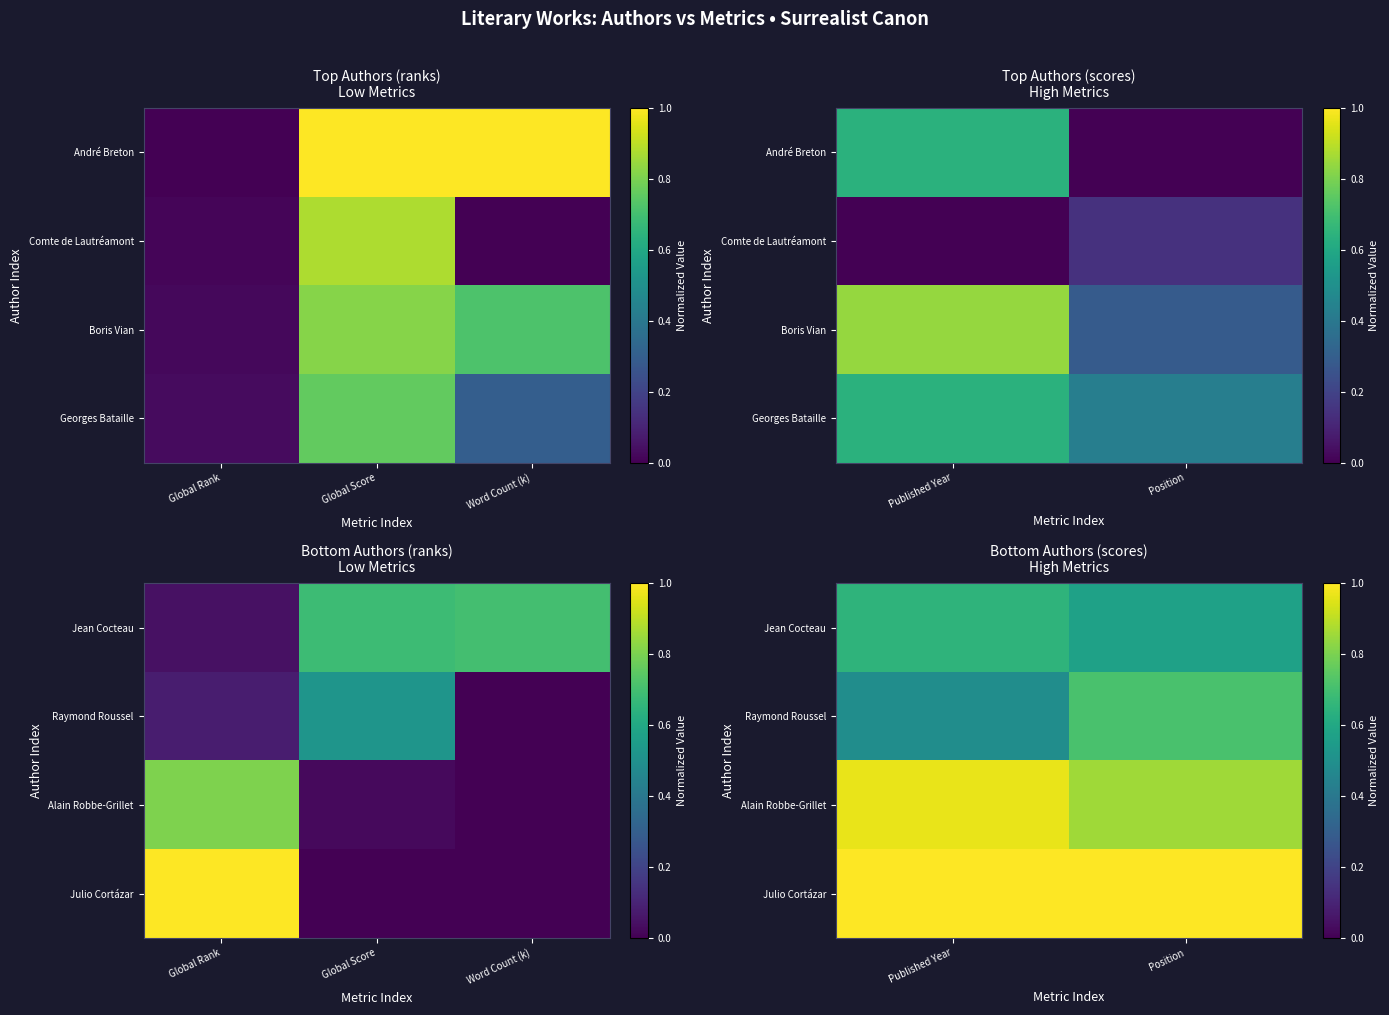

What is the sum of the Jean Cocteau values at Published Year and Position?

1.2